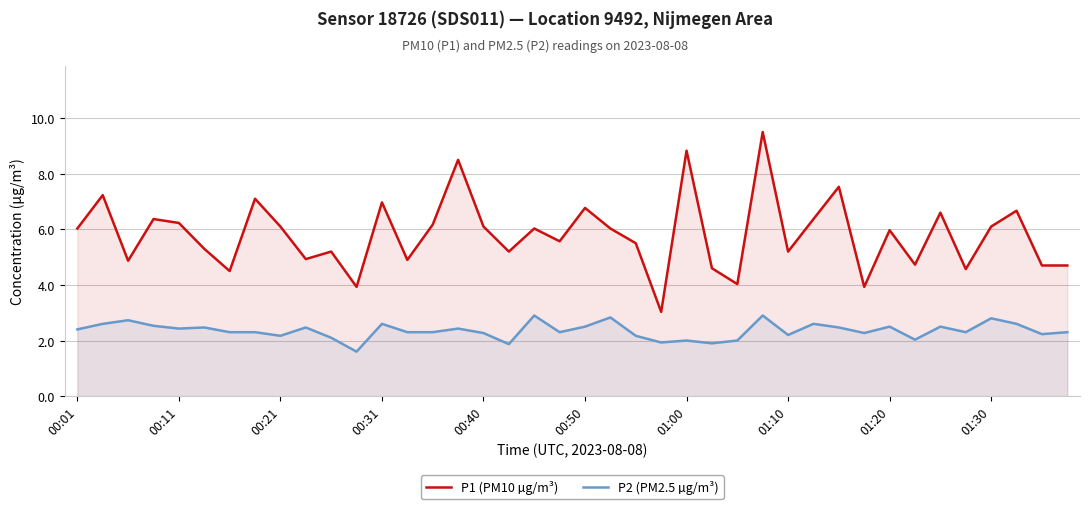

Rank the series by their maximum value, from highest to lowest.

P1 (PM10 µg/m³), P2 (PM2.5 µg/m³)